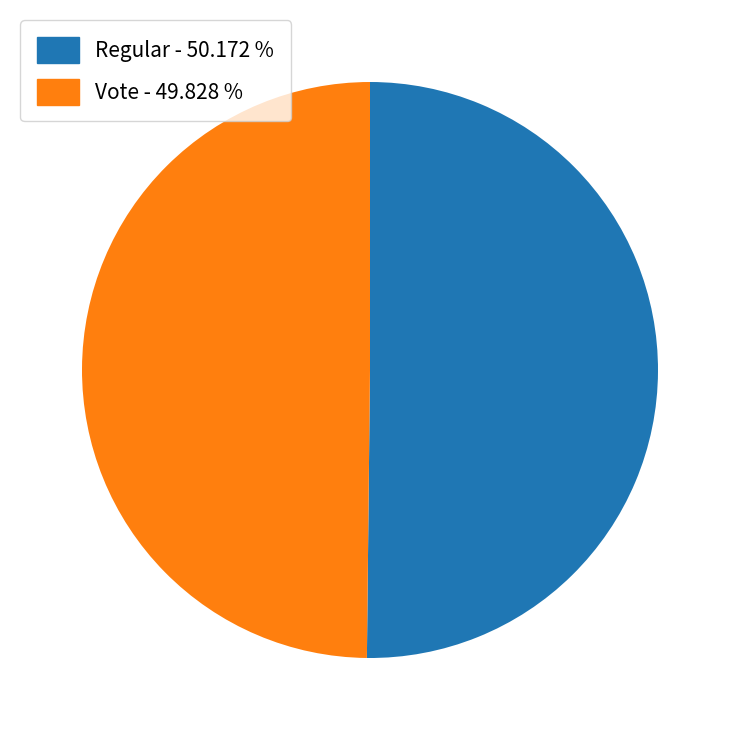

The Regular slice represents 50% of the pie. True or false?

True